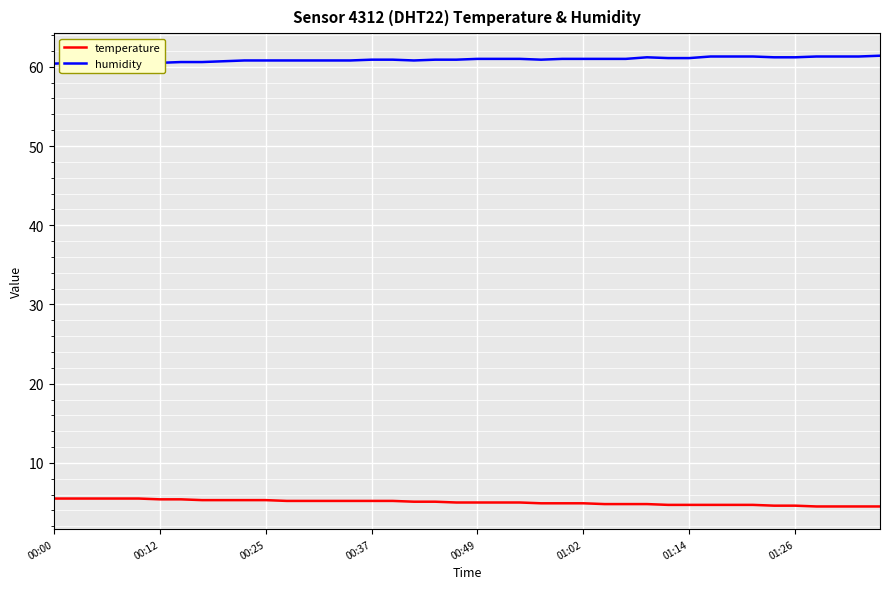

What is the greatest value displayed?

61.4